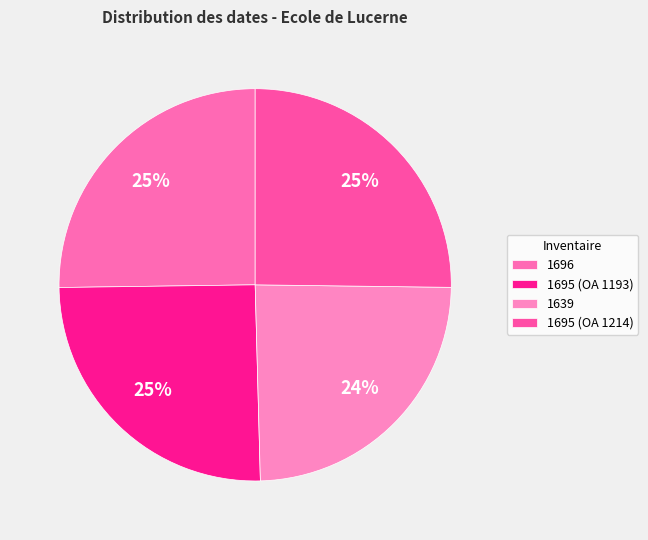

True or false: 1696 accounts for 37% of the total.

False